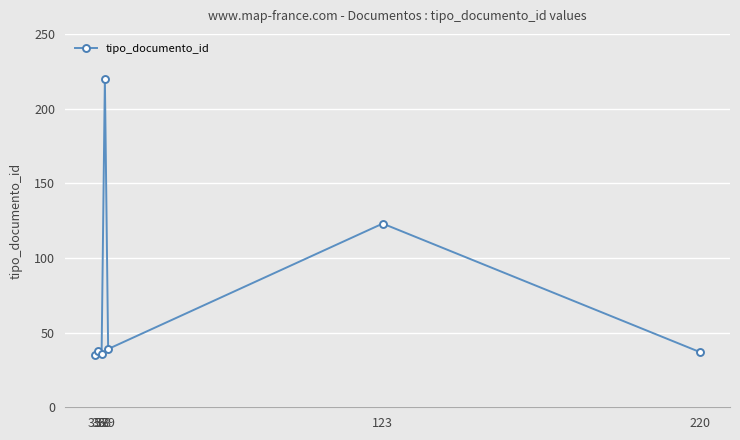

True or false: the data has more than 0 interior local peaks.

True